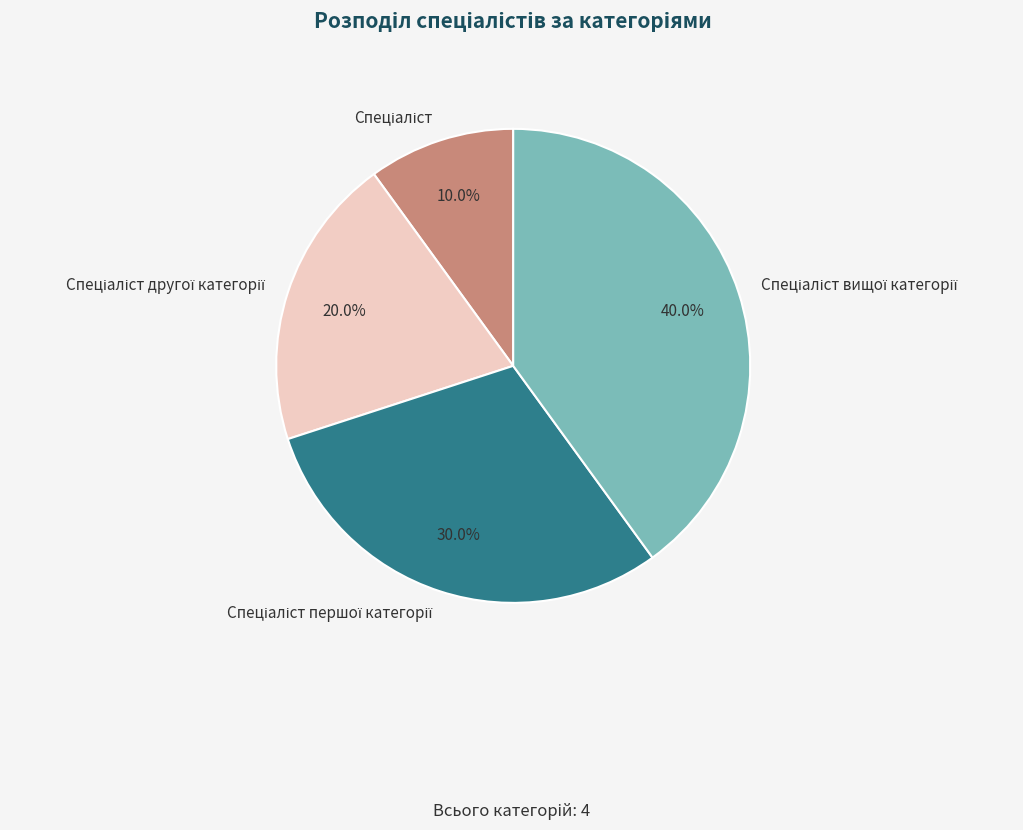

Does any single category account for the majority?

No